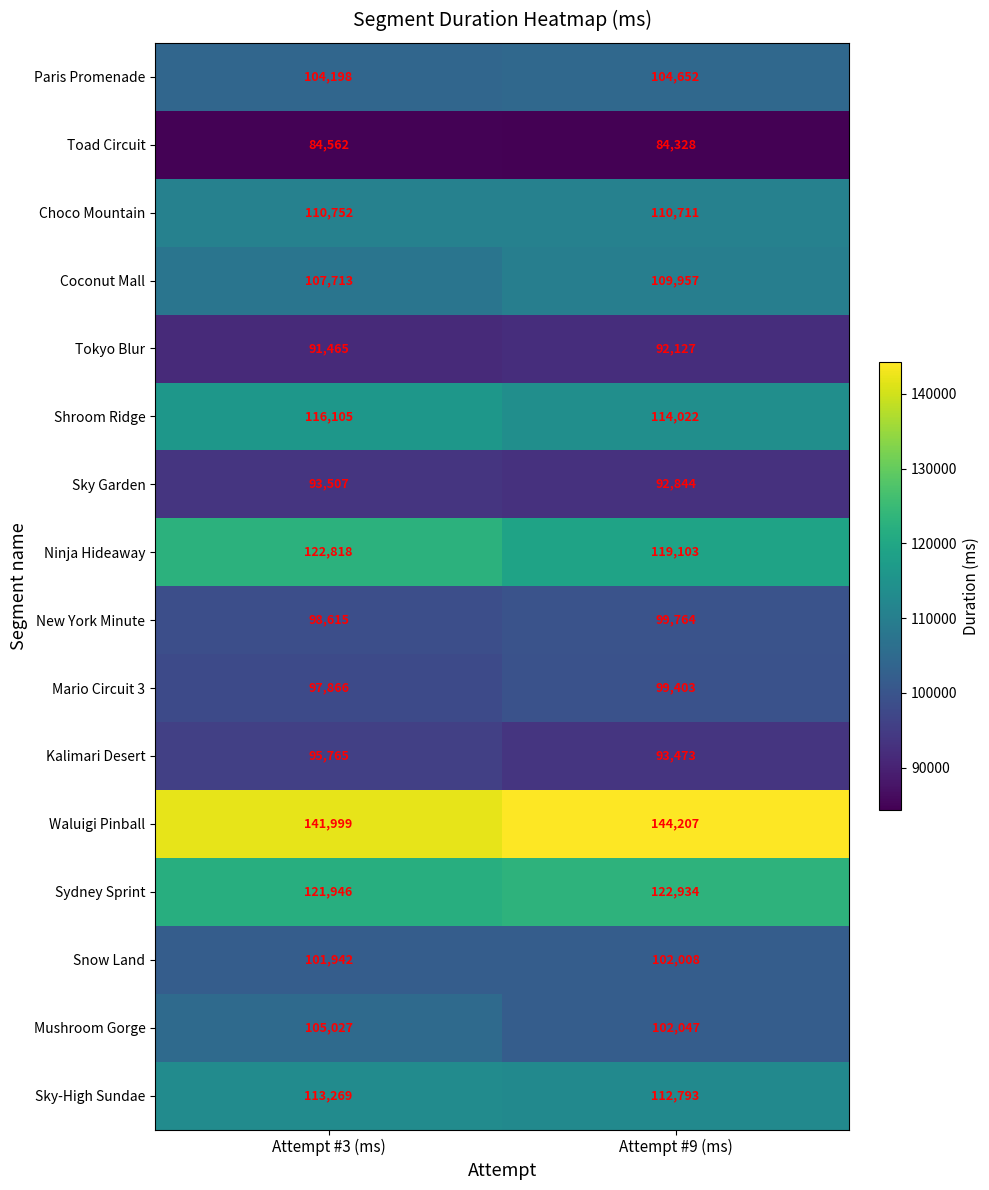

List the series in order of their peak value, lowest first.

Toad Circuit, Tokyo Blur, Sky Garden, Kalimari Desert, Mario Circuit 3, New York Minute, Snow Land, Paris Promenade, Mushroom Gorge, Coconut Mall, Choco Mountain, Sky-High Sundae, Shroom Ridge, Ninja Hideaway, Sydney Sprint, Waluigi Pinball